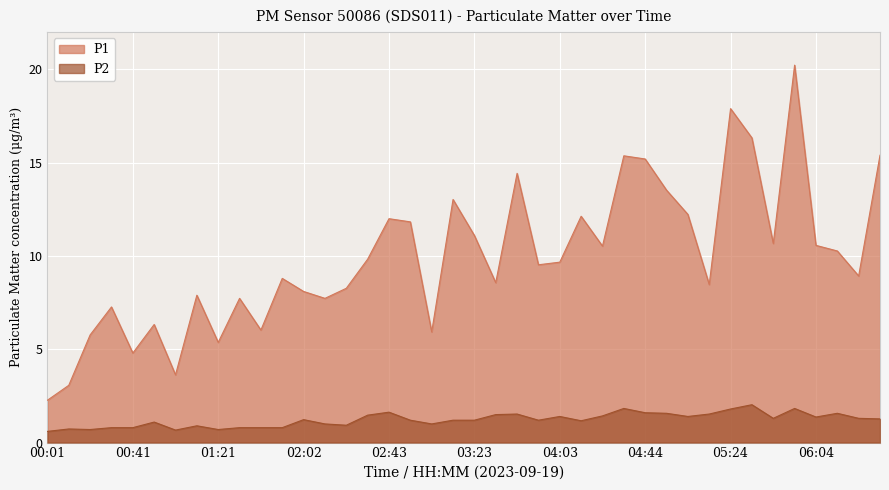

What is the value of the P1 point at the 4th from the left?

7.3